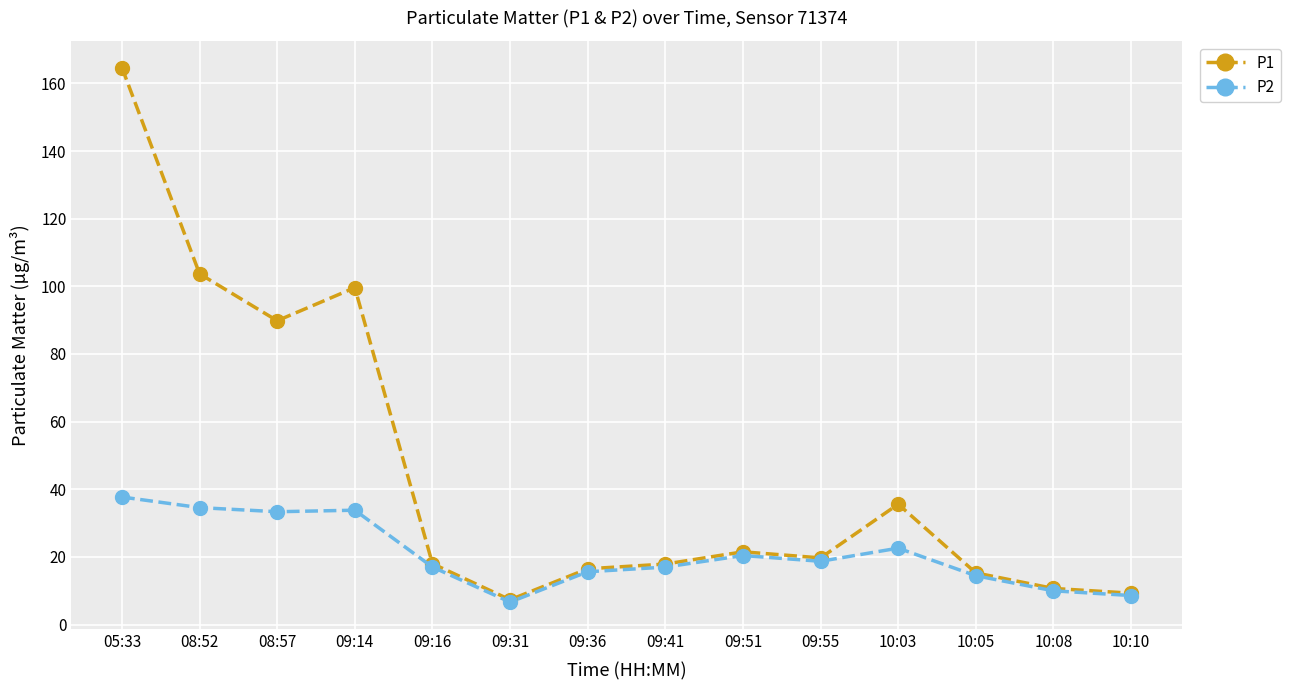

What position from the right is 10:08?

2